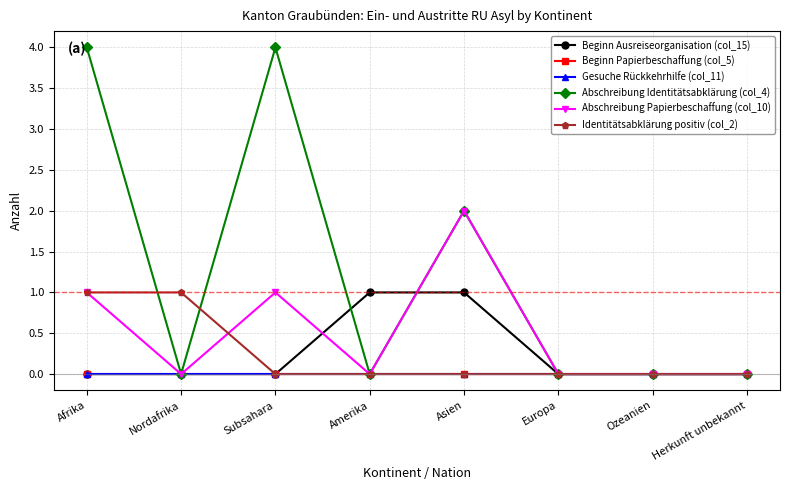

True or false: Beginn Ausreiseorganisation (col_15) and Identitätsabklärung positiv (col_2) intersect in this chart.

False